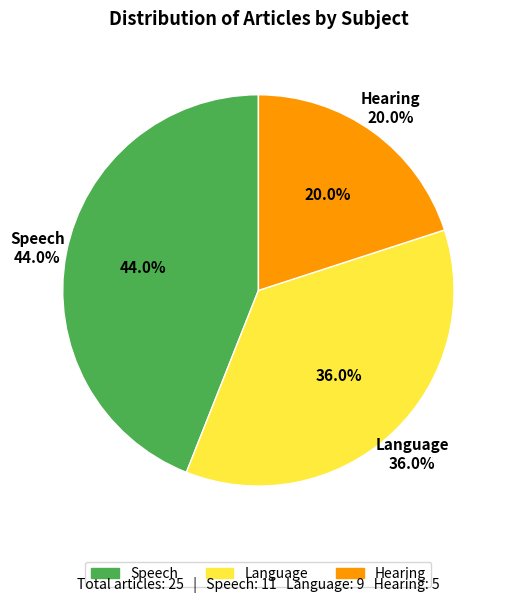

Which has a higher value, Hearing or Language?

Language